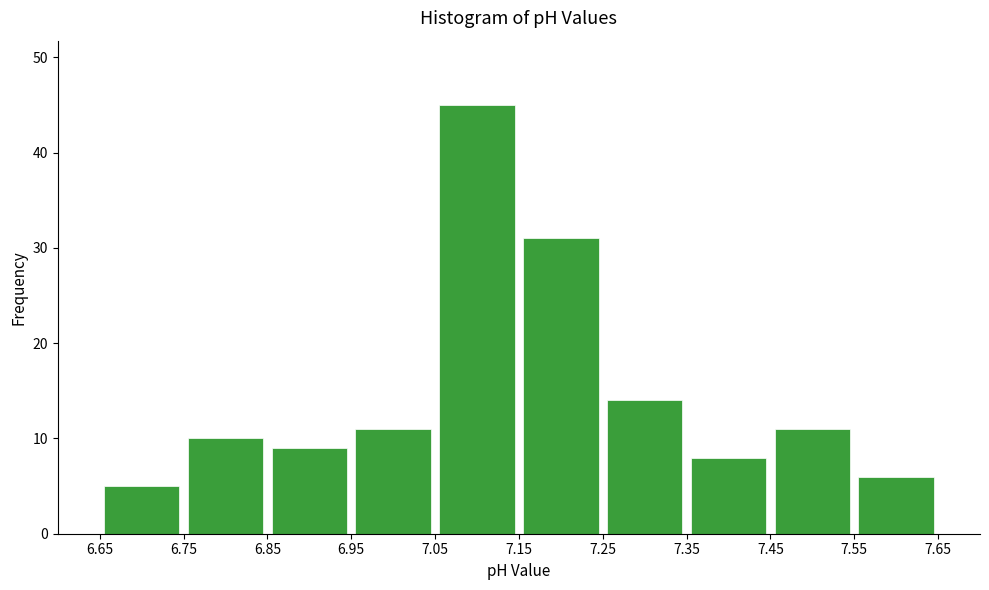

Reading left to right, list every bar in this chart as the range it spans on the x-axis followed by its height. The values are not printed on the chart, so give them approximately, as read against the axis.

6.65 to 6.75: 5
6.75 to 6.85: 10
6.85 to 6.95: 9
6.95 to 7.05: 11
7.05 to 7.15: 45
7.15 to 7.25: 31
7.25 to 7.35: 14
7.35 to 7.45: 8
7.45 to 7.55: 11
7.55 to 7.65: 6